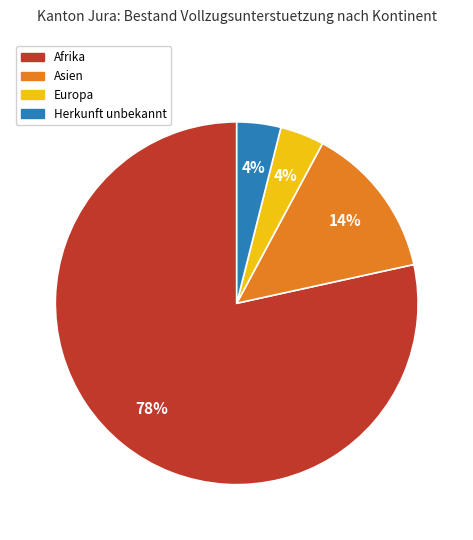

To the nearest percent, what is the average slice percentage?

25%